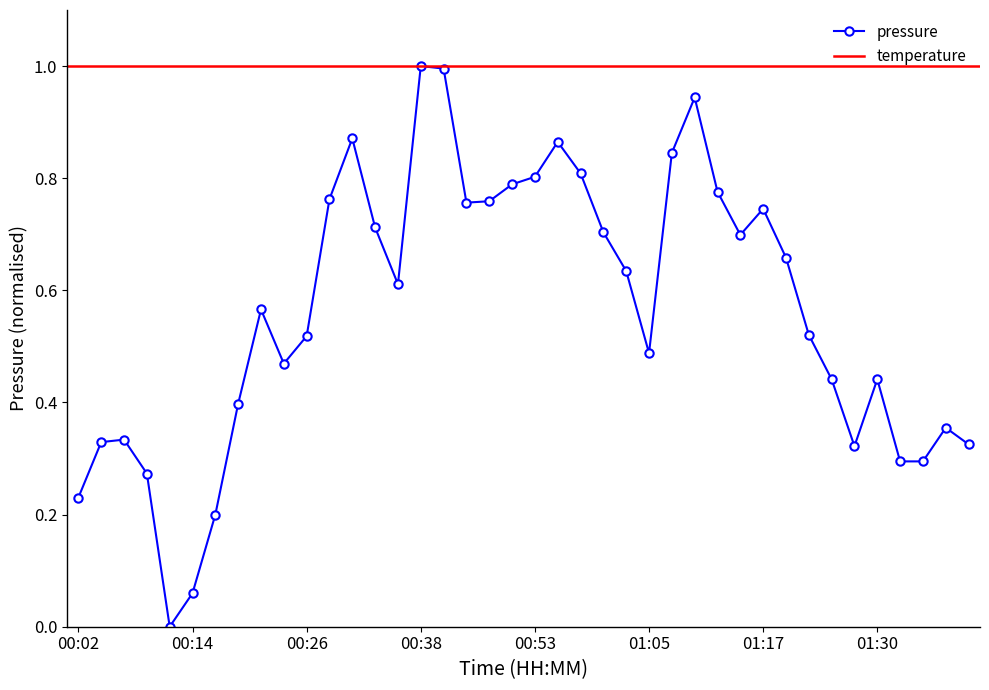

The value at 00:21 is 0.9. True or false?

False